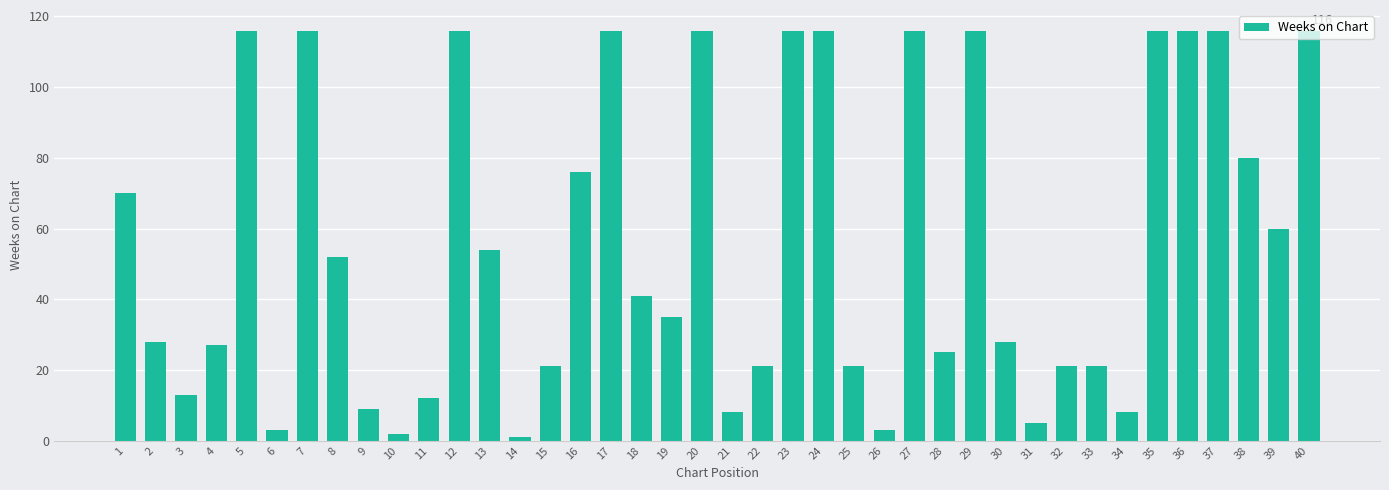

Where is the data nearest to the value 58?

39